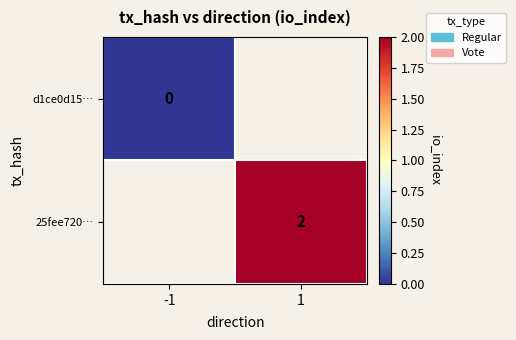

Which category has the lowest value across all series?

-1